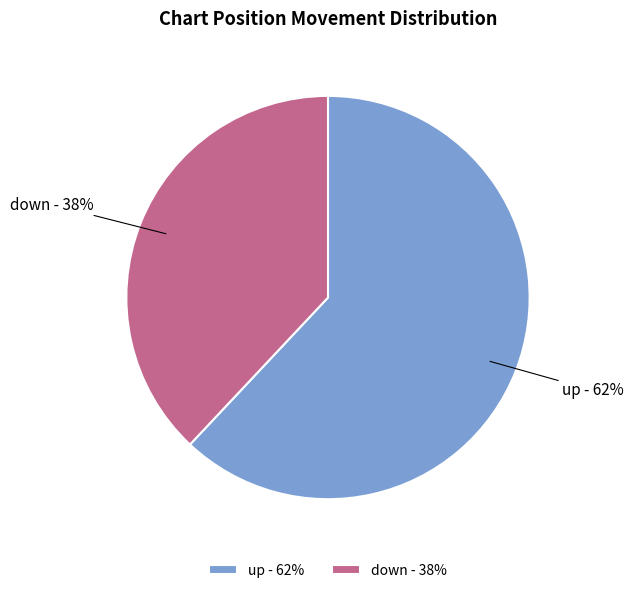

Rank the categories by value from lowest to highest.

down, up